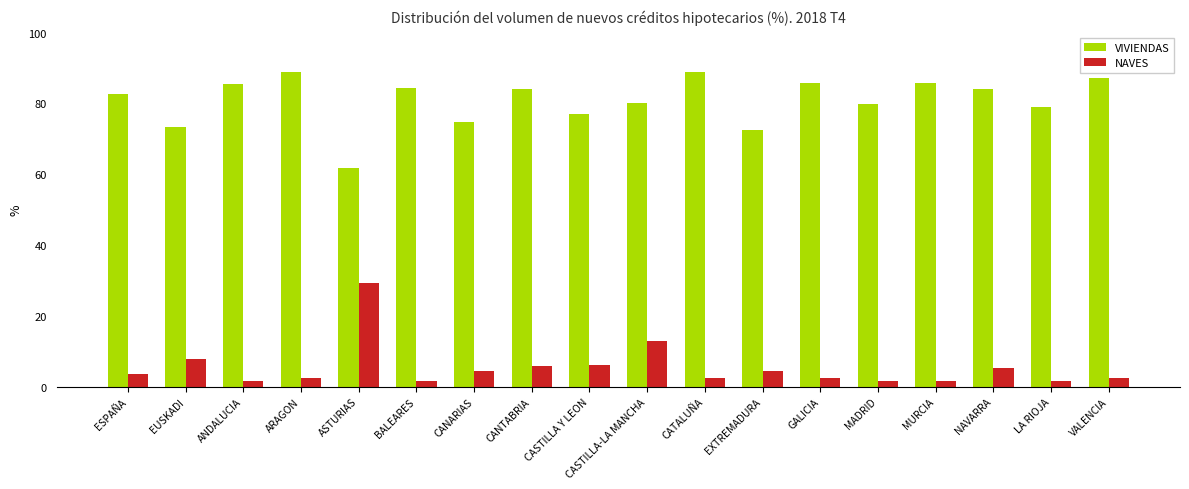

List the series in order of their overall mean, highest first.

VIVIENDAS, NAVES